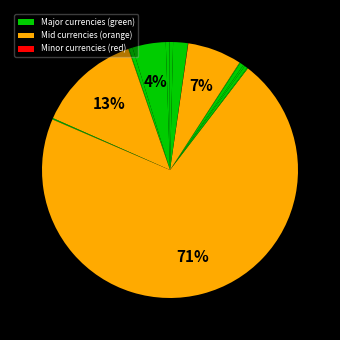

Count the number of slices in the pie.

18